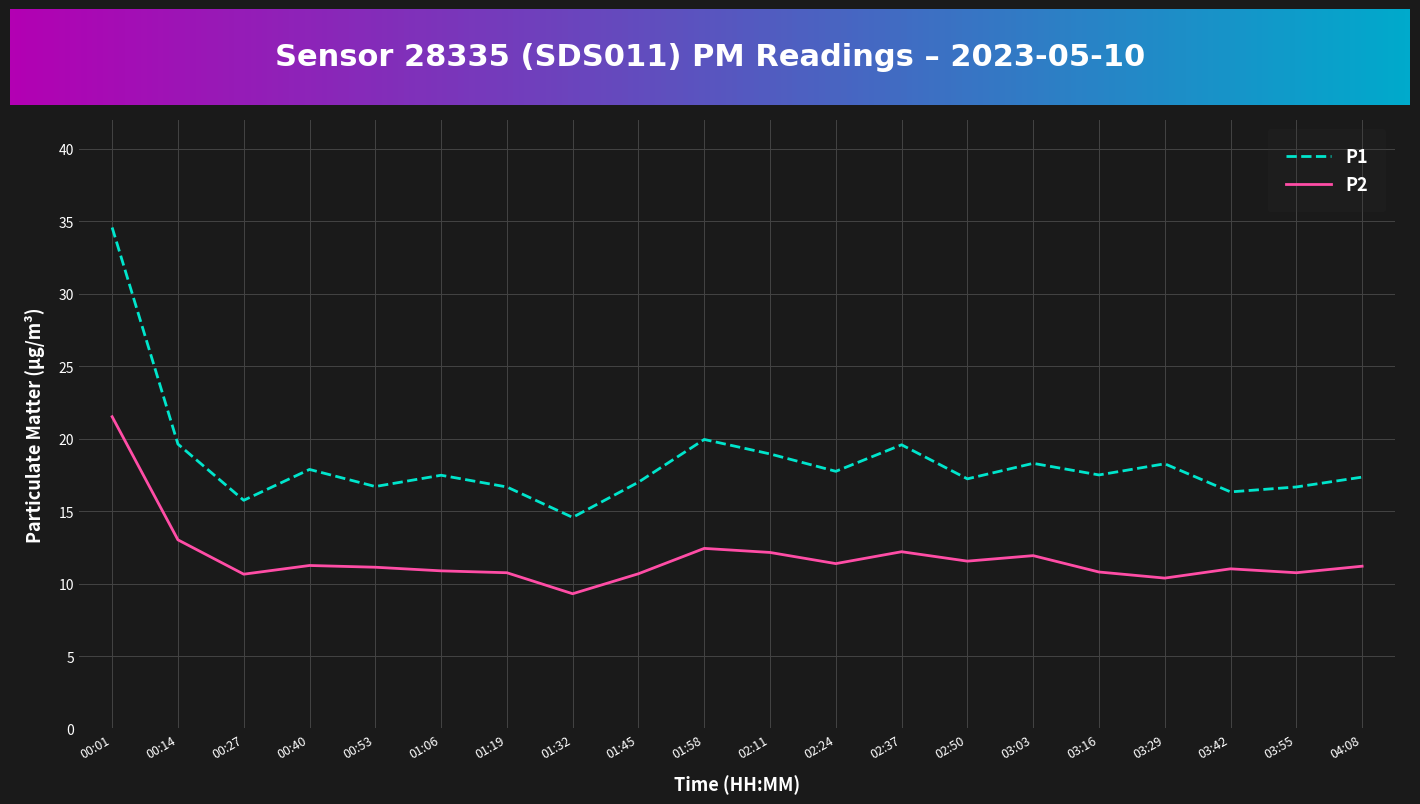

What is the sum of the P2 values at 01:32 and 03:42?

20.3